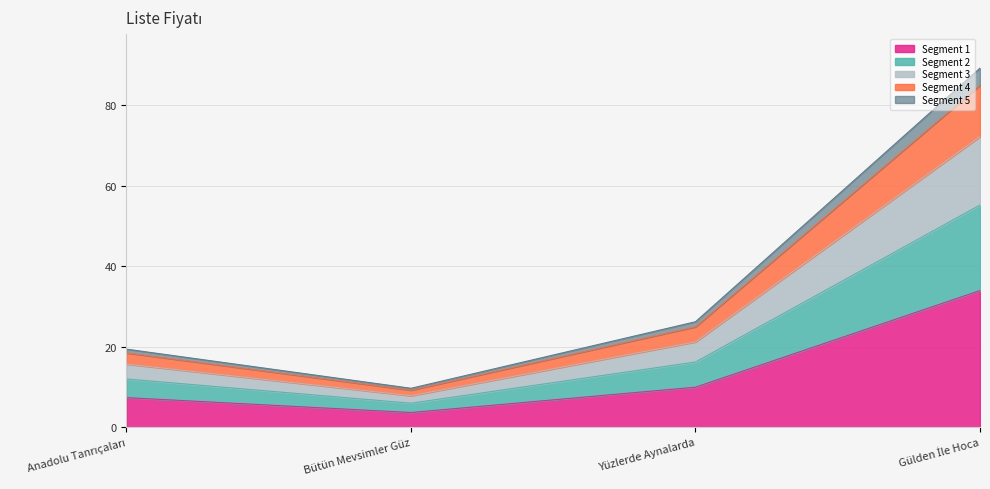

What is the highest value of the Segment 1 series?

34.0